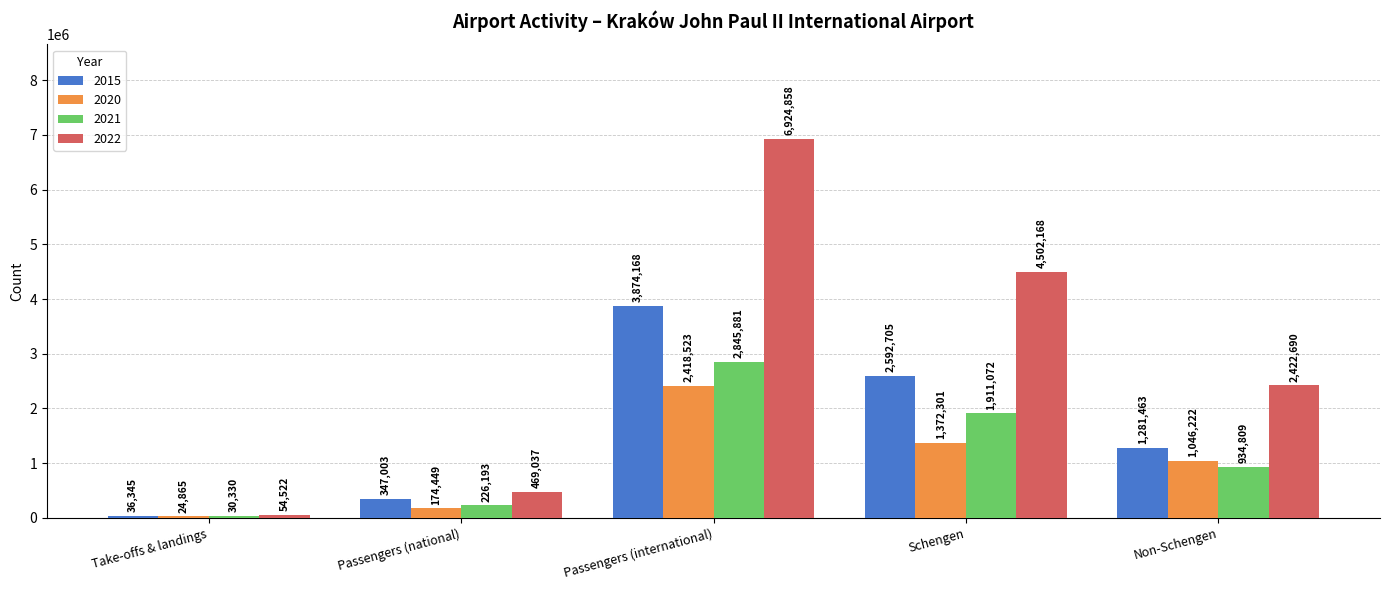

How many groups of bars are there?

5